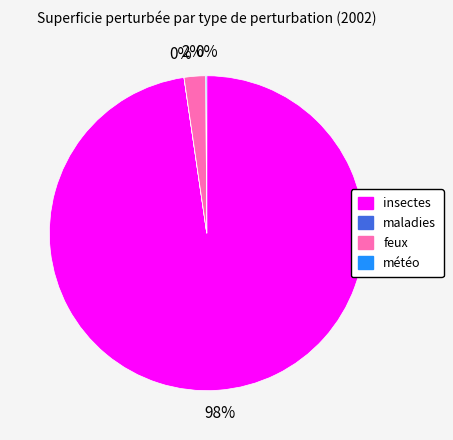

True or false: insectes accounts for 84% of the total.

False